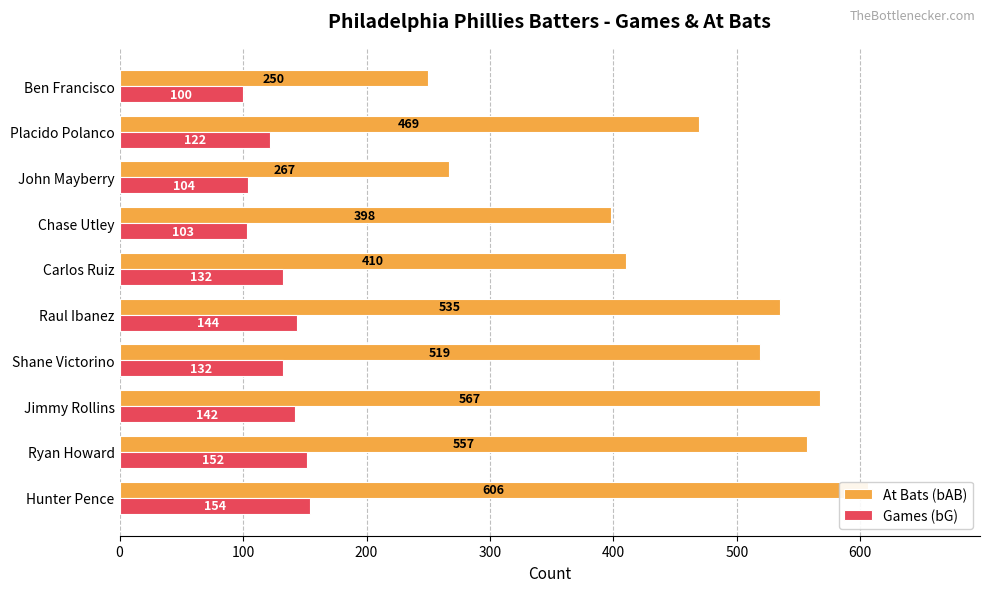

Reading left to right, transcribe all the data shown in this chart.

At Bats (bAB): 606	557	567	519	535	410	398	267	469	250
Games (bG): 154	152	142	132	144	132	103	104	122	100